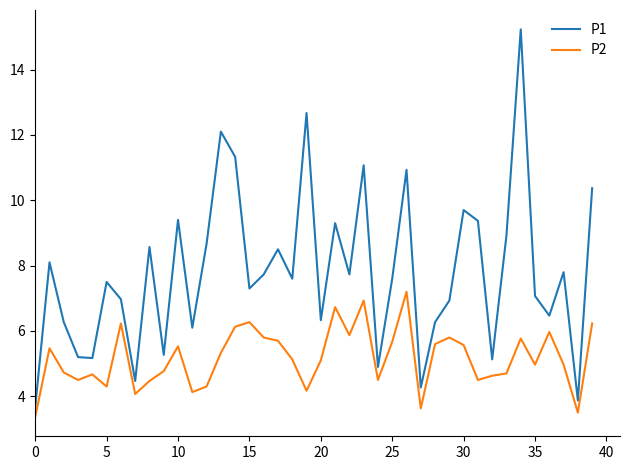

At how many categories does at least one series exceed 6?

31